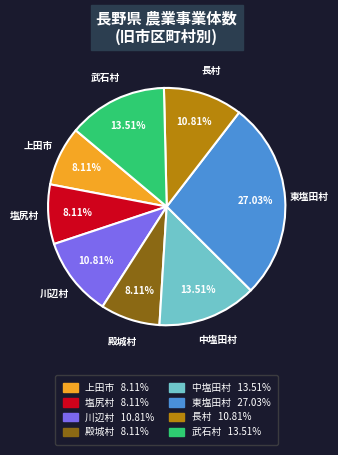

Is there any slice that represents more than half of the pie?

No